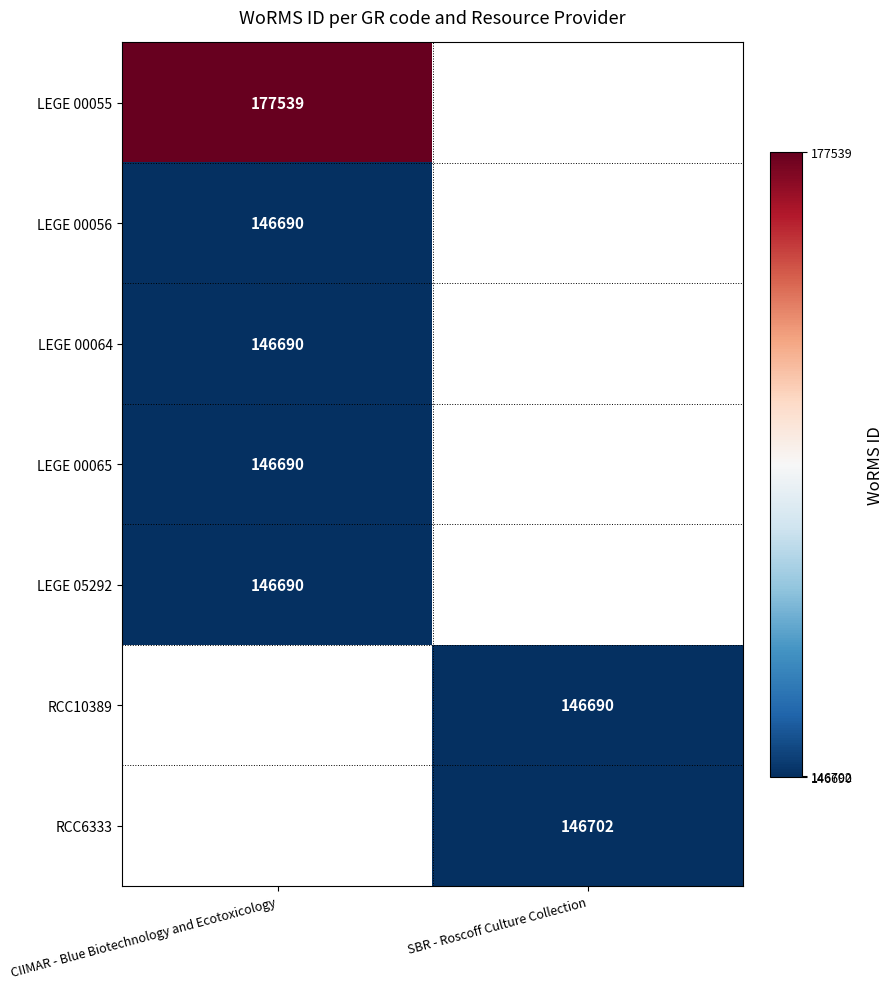

The LEGE 00056 series shows 146690 at CIIMAR - Blue Biotechnology and Ecotoxicology. True or false?

True